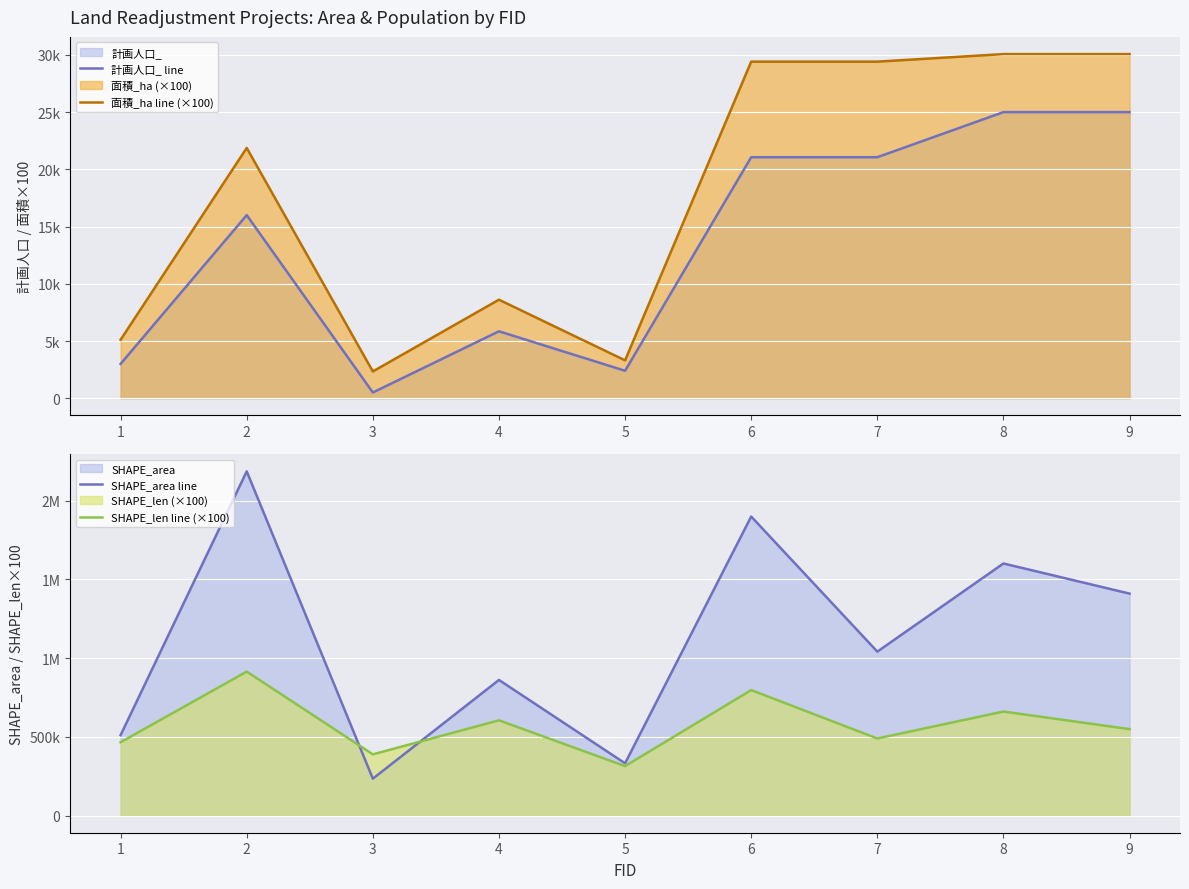

The 面積_ha line (×100) series shows 3153.3 at 1. True or false?

False